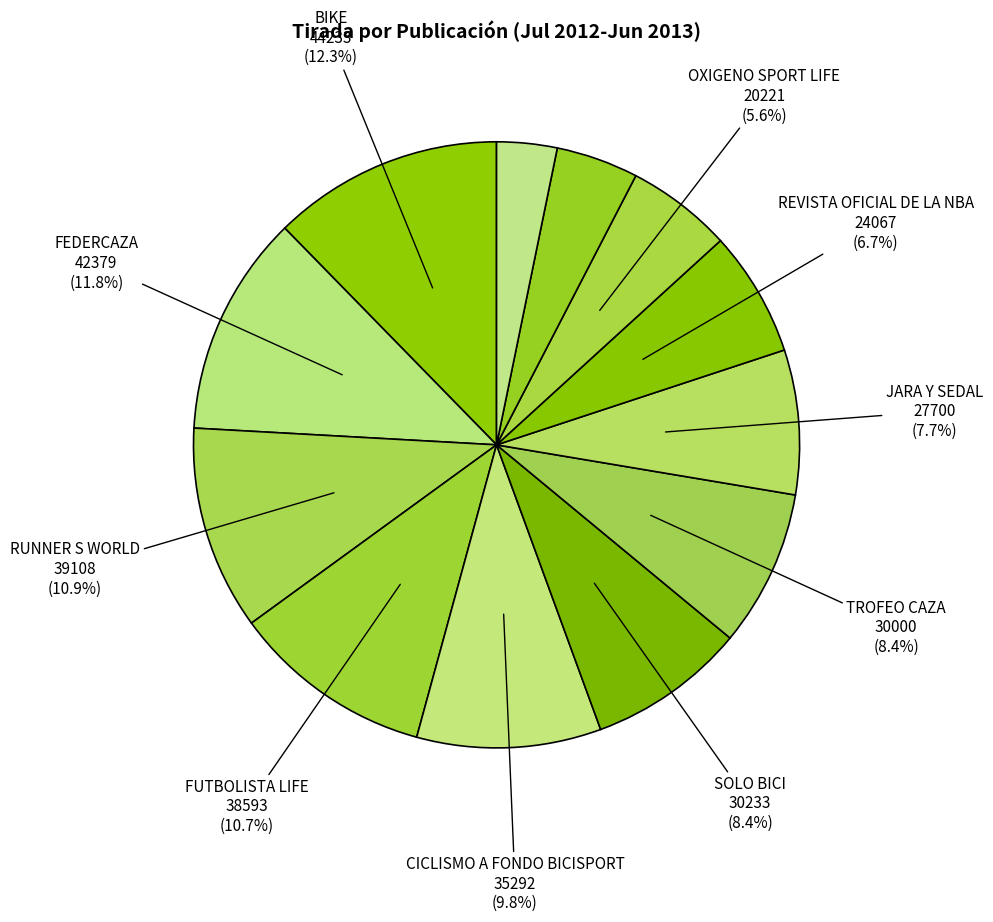

How many segments does this pie chart have?

12